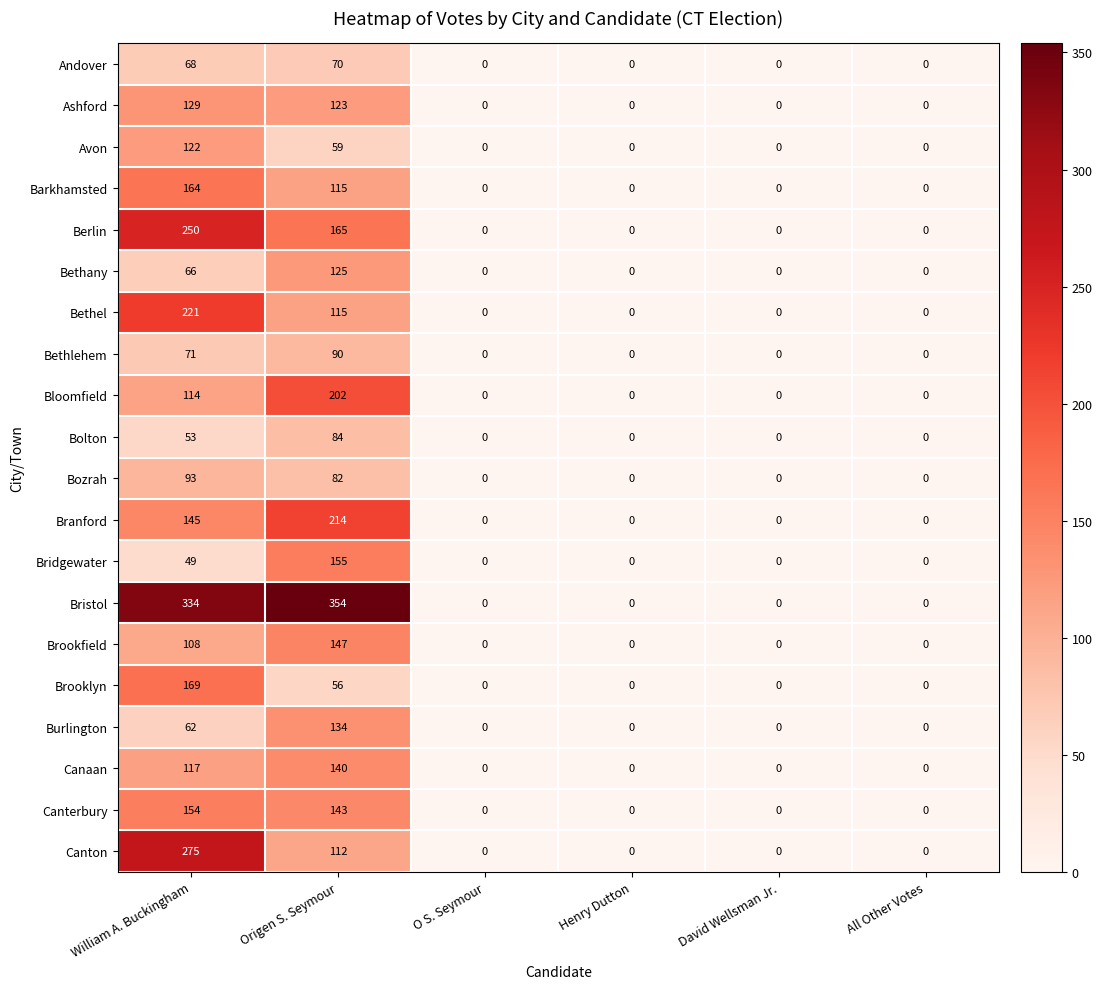

At which label does Bozrah reach its peak?

William A. Buckingham